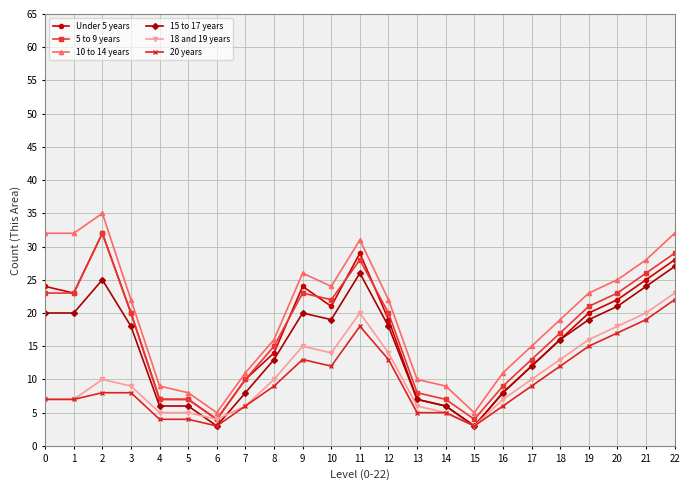

How many data points in 10 to 14 years are less than 22?

11